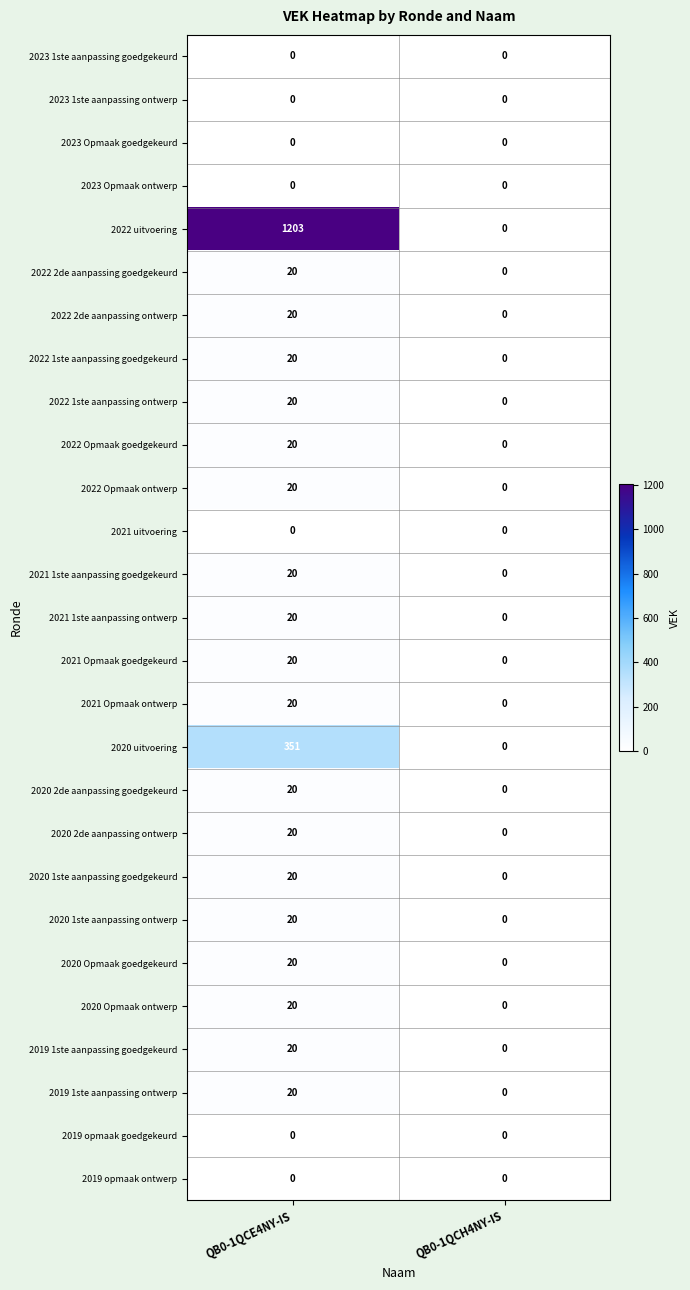

Rank the categories by 2021 1ste aanpassing ontwerp value from highest to lowest.

QB0-1QCE4NY-IS, QB0-1QCH4NY-IS